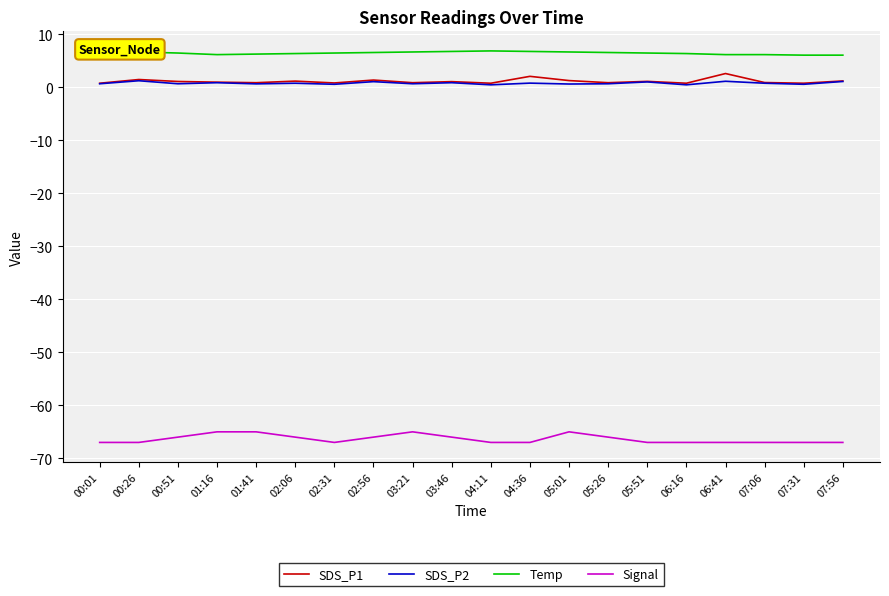

True or false: Signal has a value of -95.0 at 04:36.

False